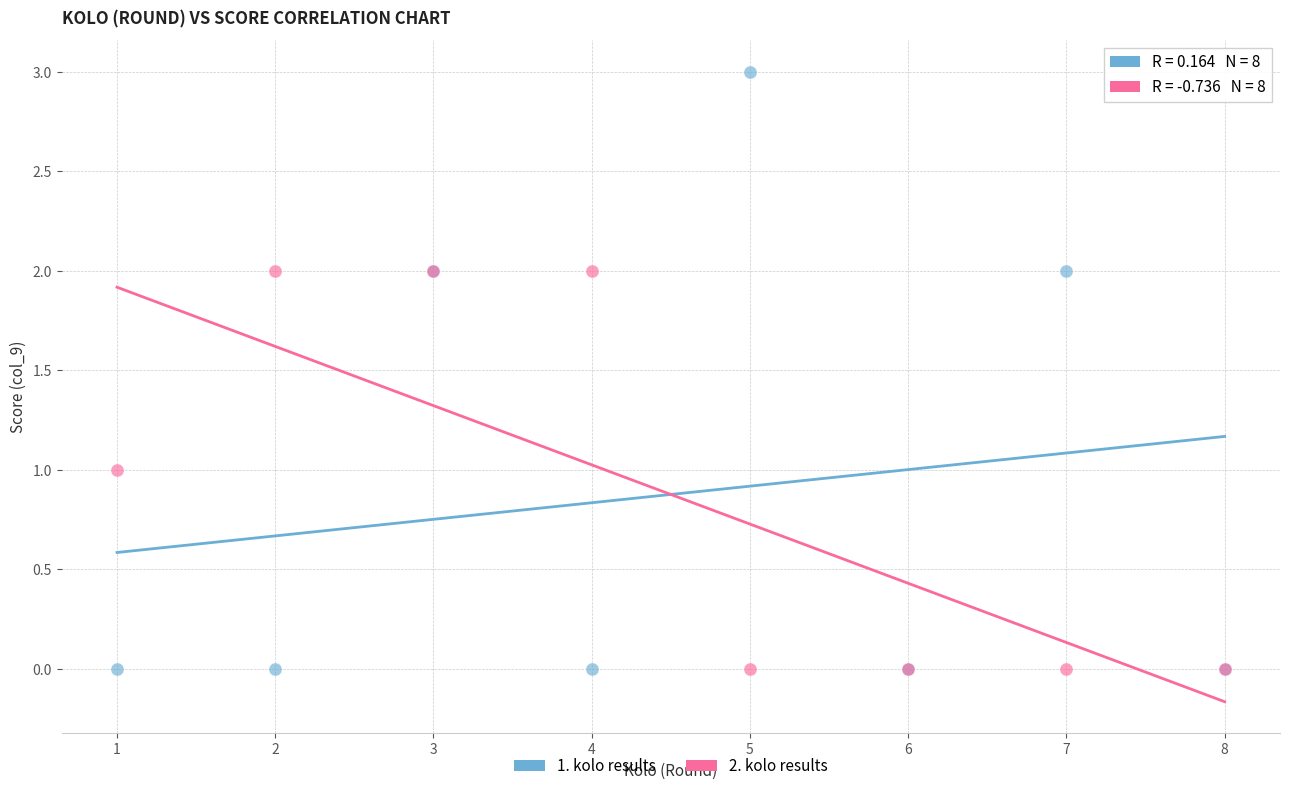

What is the X range (max minus min) for the scatter plot?

7